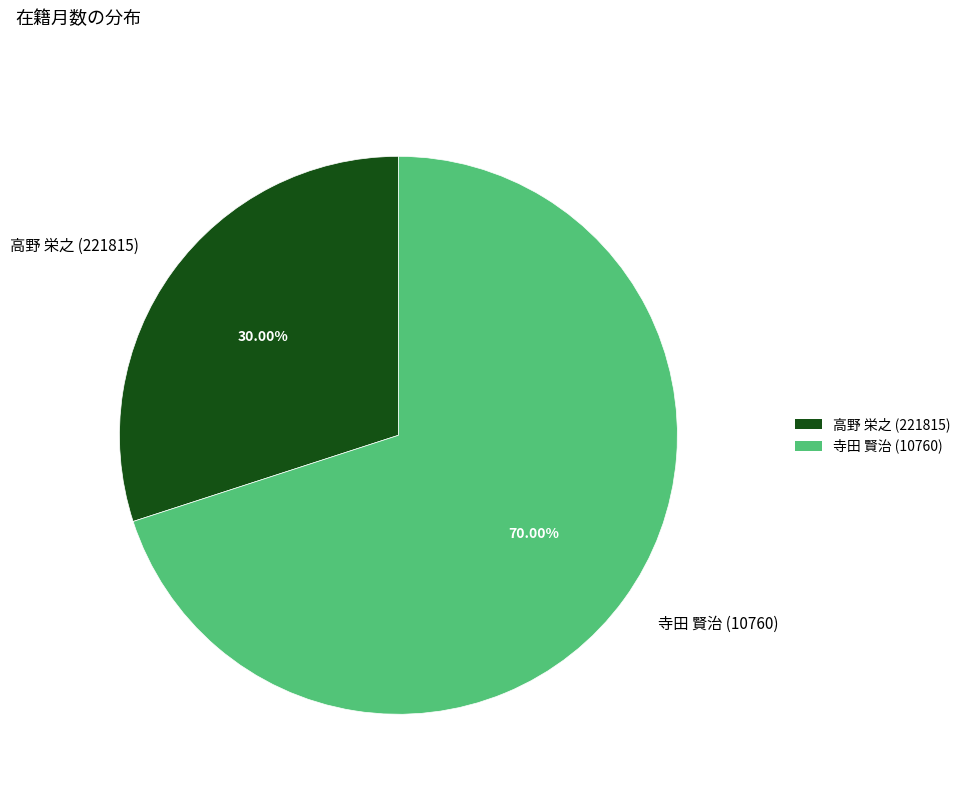

What portion of the pie excludes 高野 栄之 (221815)?

70.0%